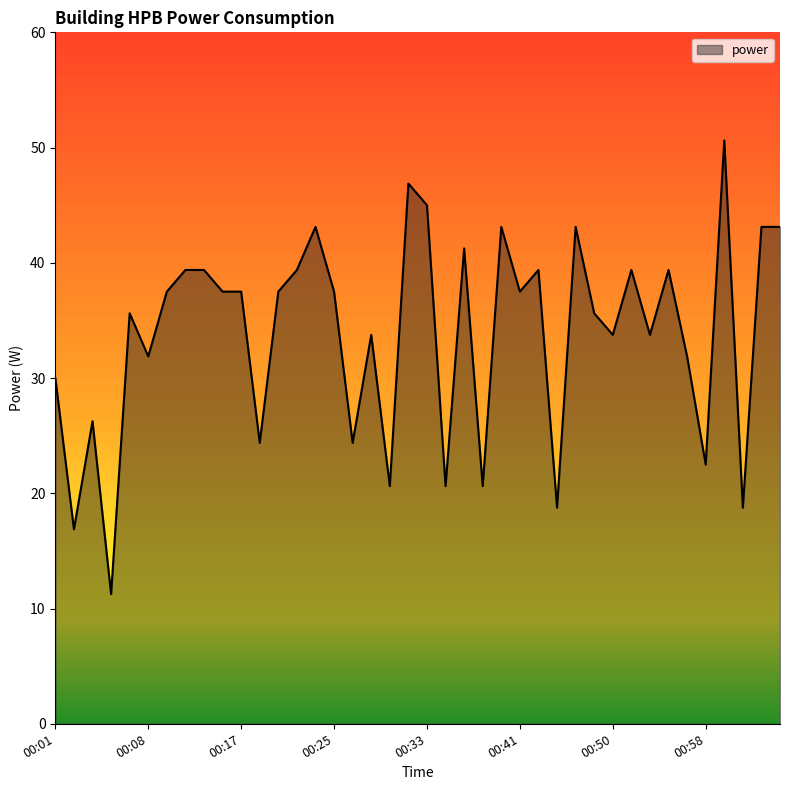

What is the difference between the maximum and minimum values?

39.4